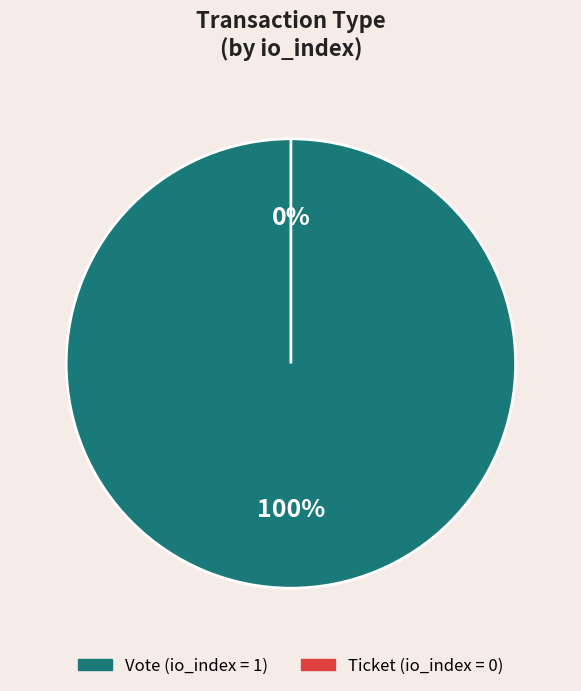

Which slice is the smallest?

Ticket